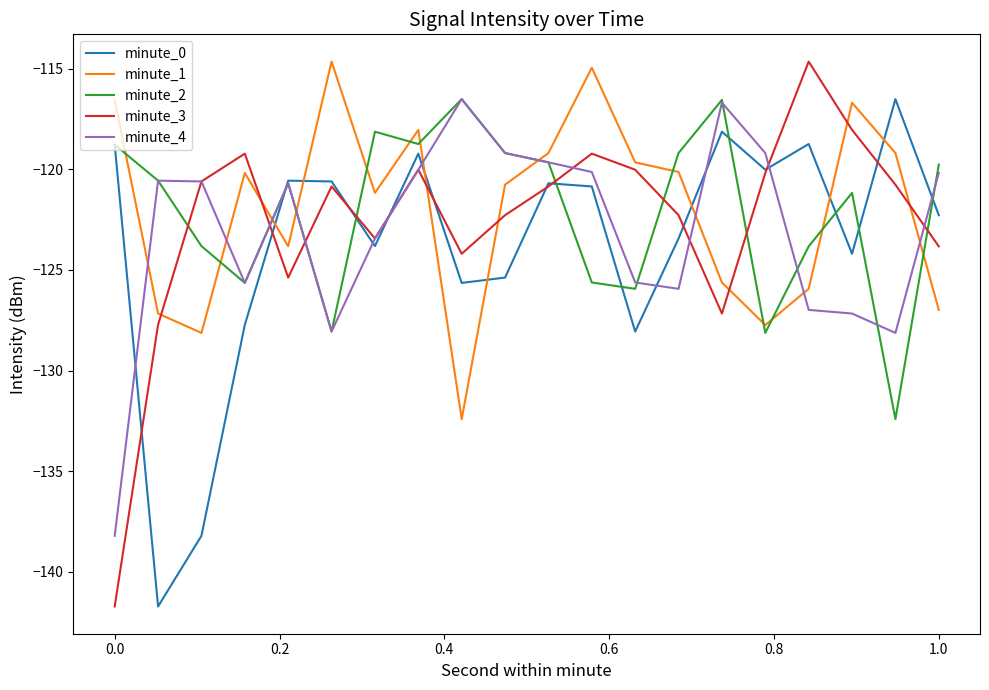

What is the highest value of the minute_1 series?

-114.6